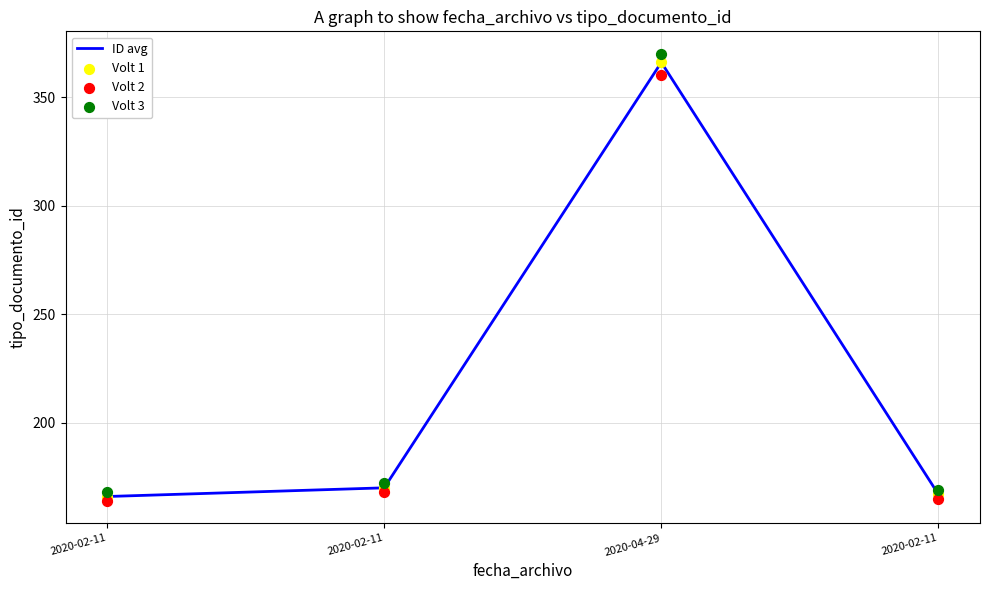

Which series reaches the minimum Y coordinate?

Volt 2